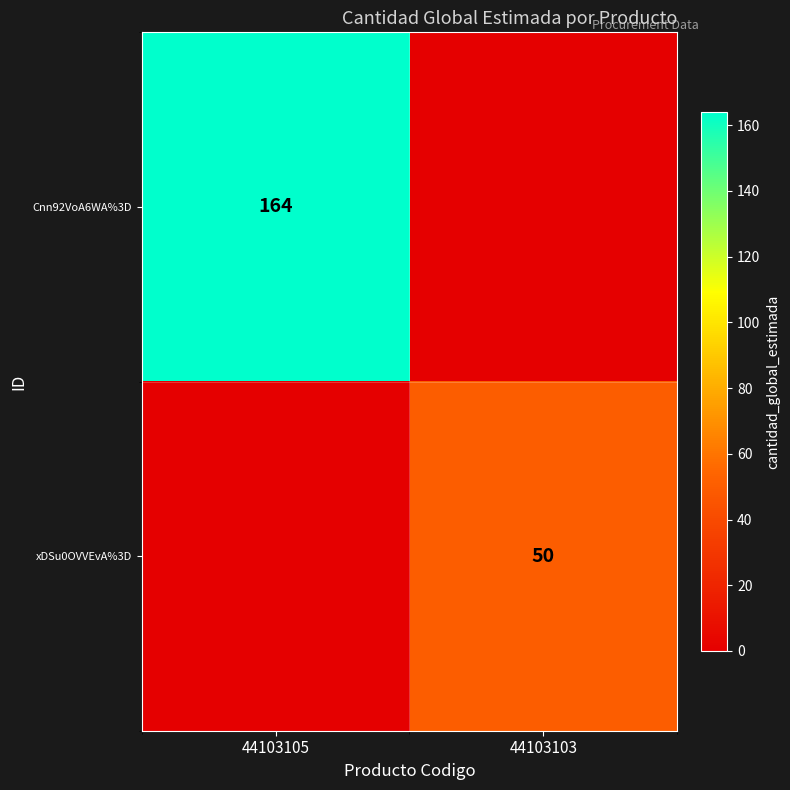

Is the value of xDSu0OVVEvA%3D at 44103103 greater than the value of Cnn92VoA6WA%3D at 44103105?

No